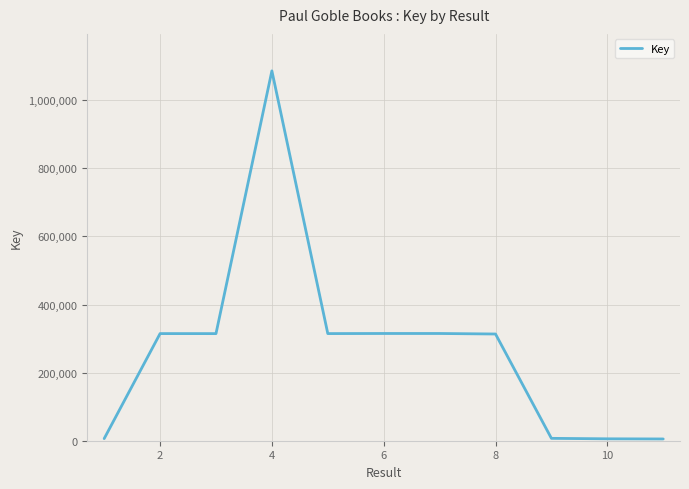

What is the maximum value shown in the chart?

1086211